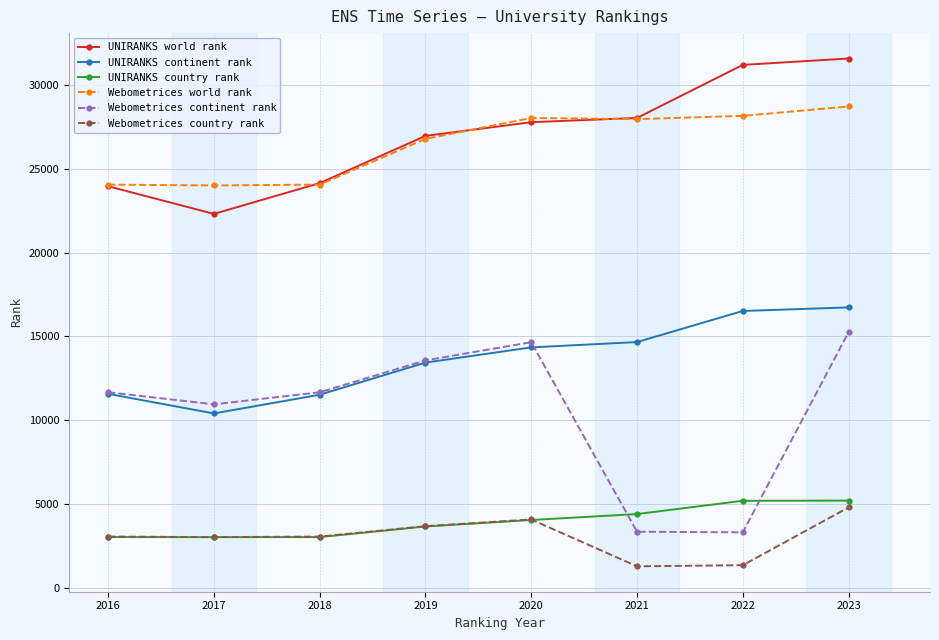

What is the difference between the second highest and minimum values in the Webometrices continent rank series?

11341